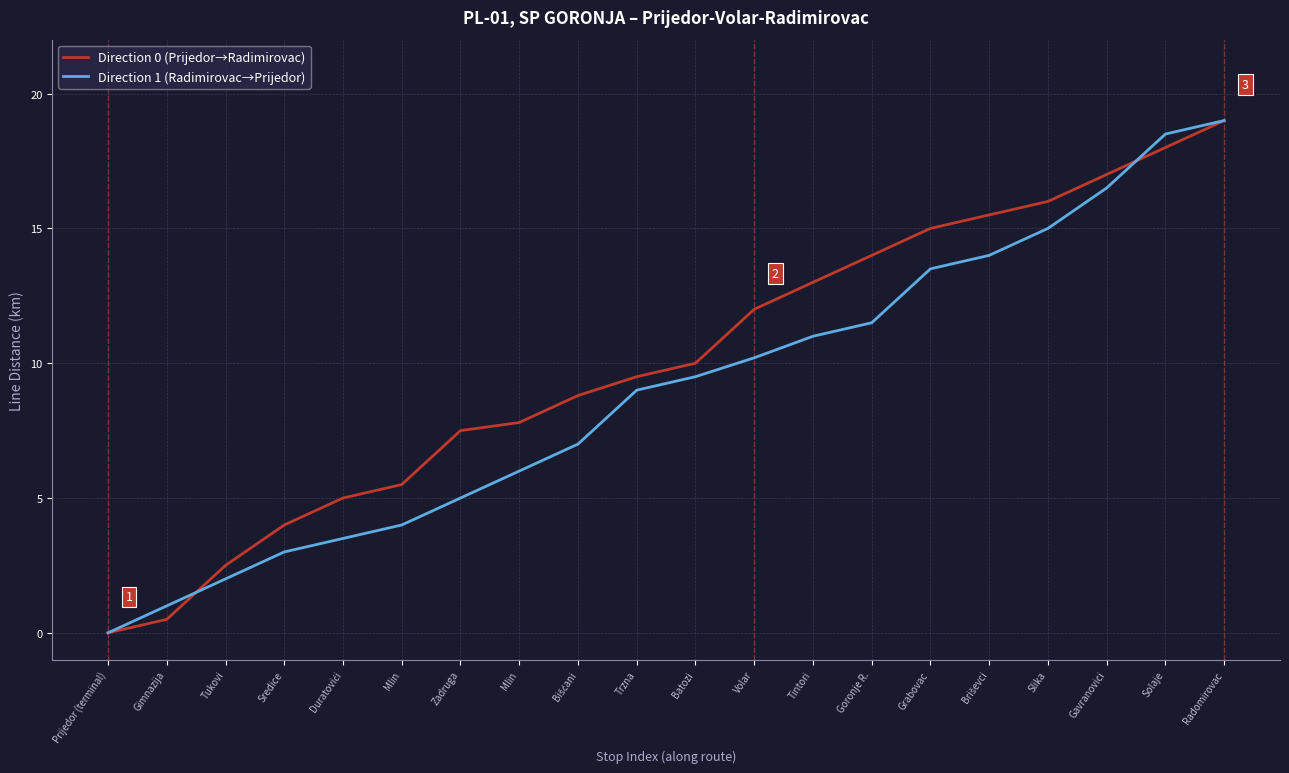

What are all the series names shown in the legend?

Direction 0 (Prijedor→Radimirovac), Direction 1 (Radimirovac→Prijedor)